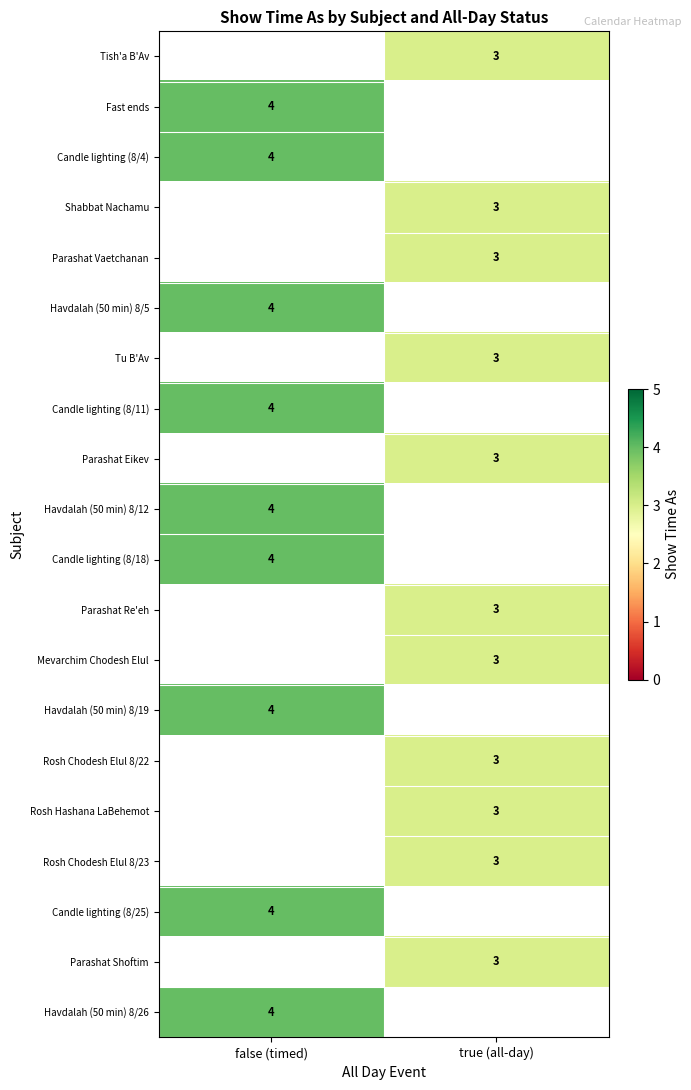

Is it true that Parashat Eikev equals 3 at true (all-day)?

True